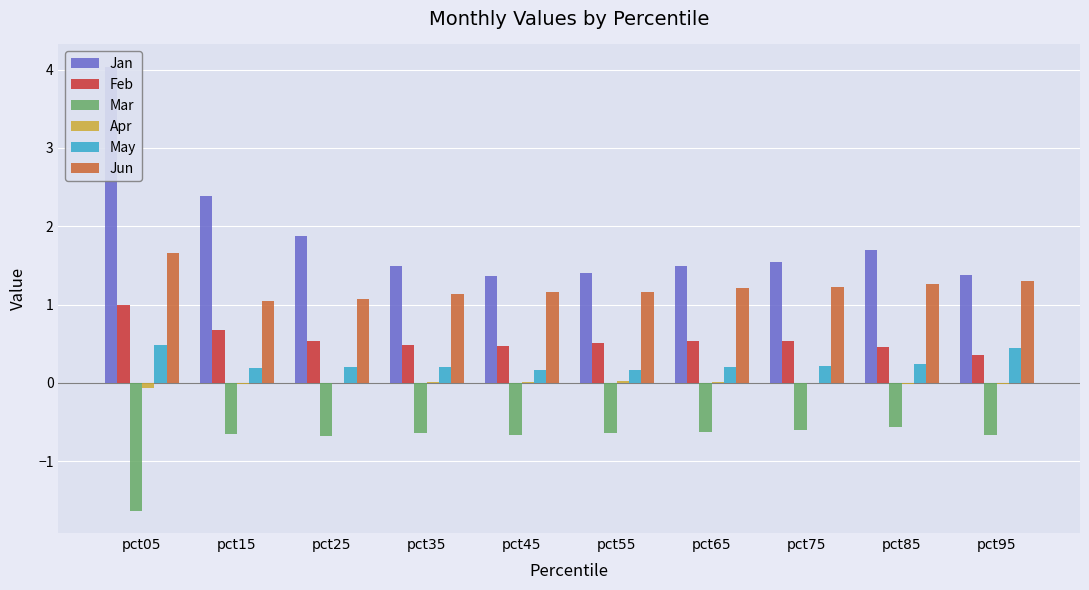

At which category is the sum across all series the highest?

pct05